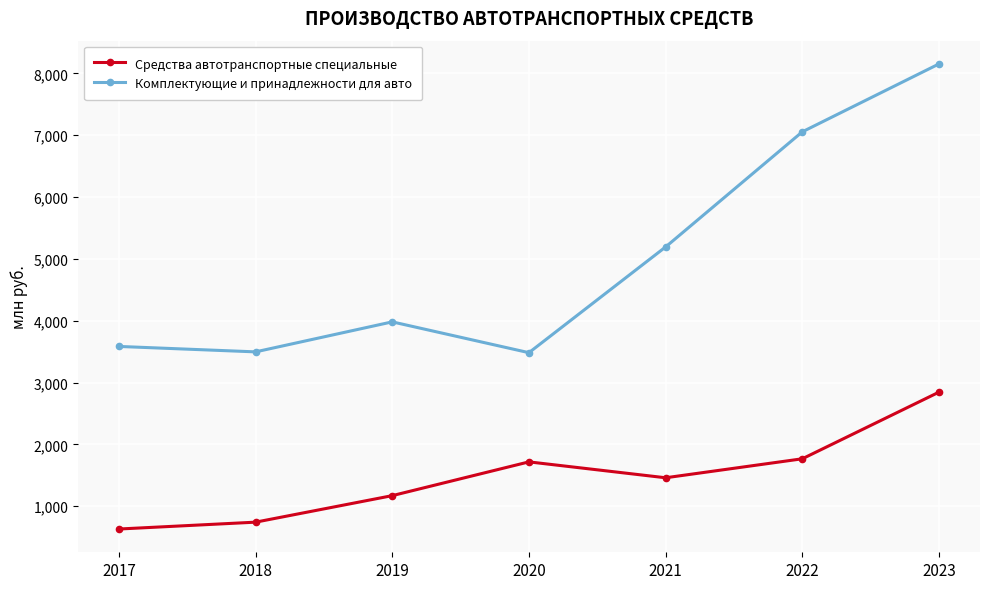

How many categories are shown in the chart?

7